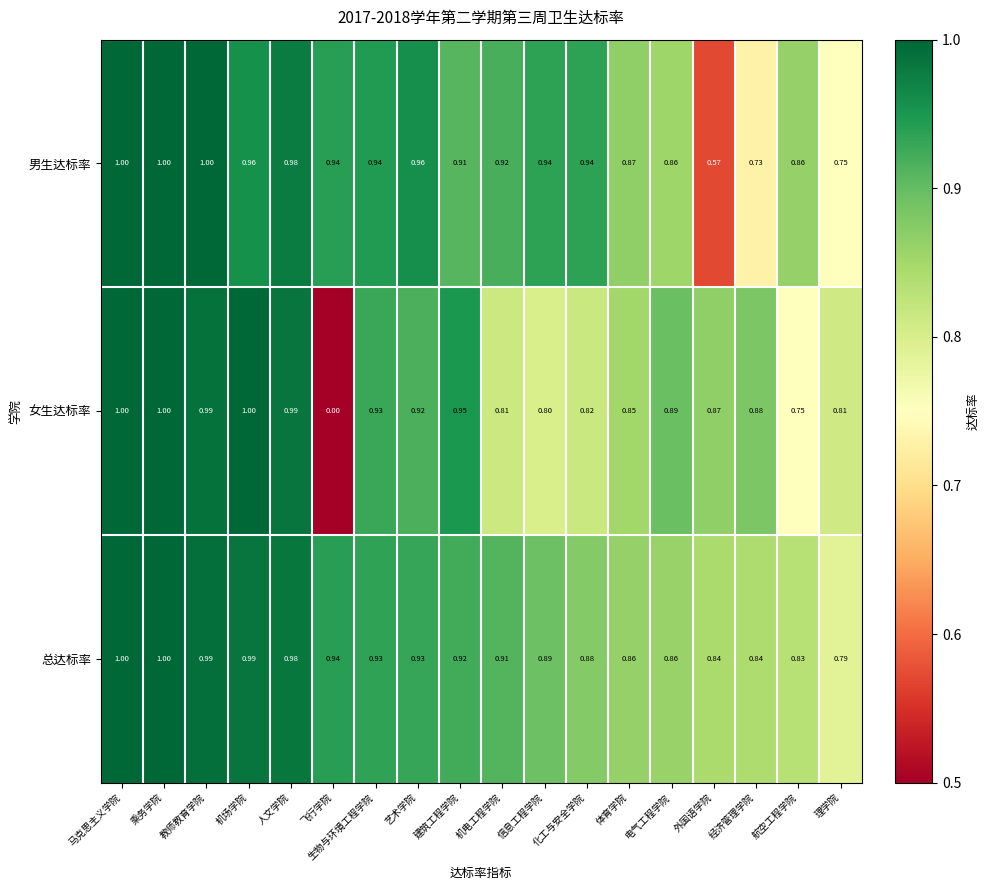

Which series has the largest total across all categories?

总达标率